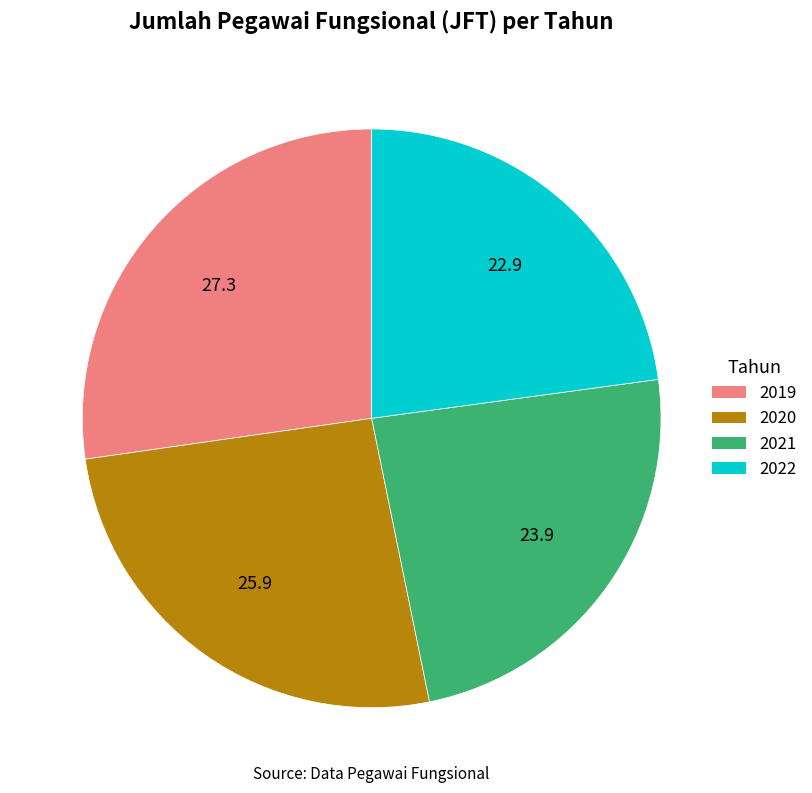

Is it true that 2022 is 37% of the pie?

False